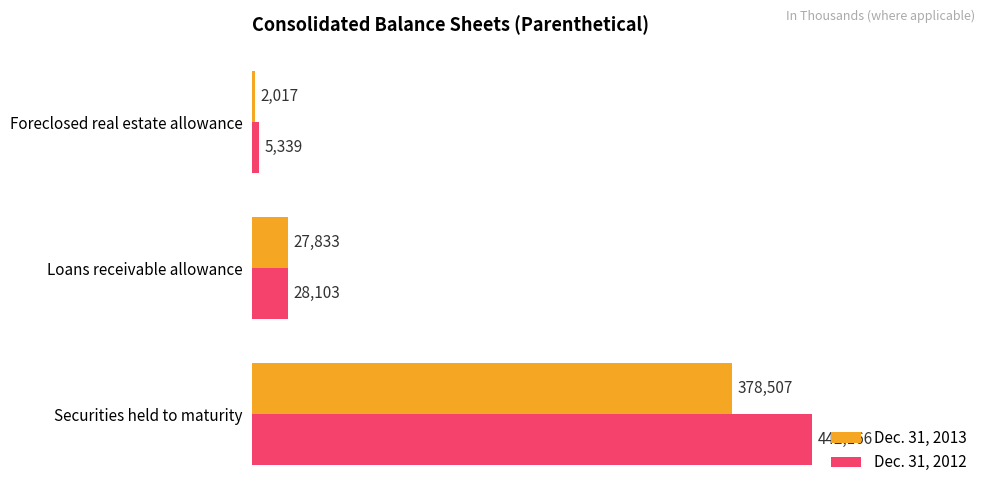

What is the difference between the maximum and minimum values in the Dec. 31, 2013 series?

376490